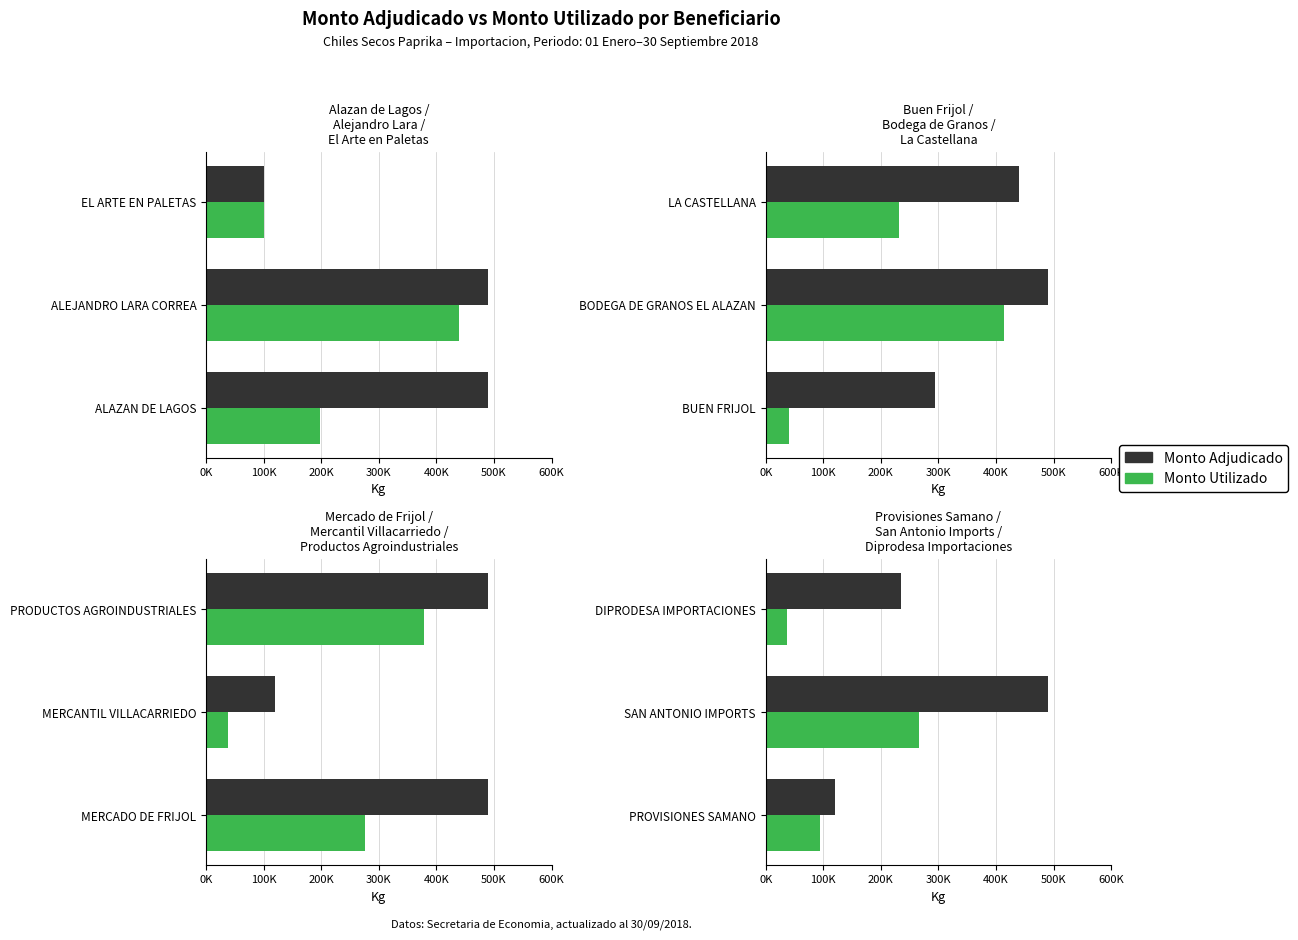

What is the average value of the Monto Adjudicado series?

281809